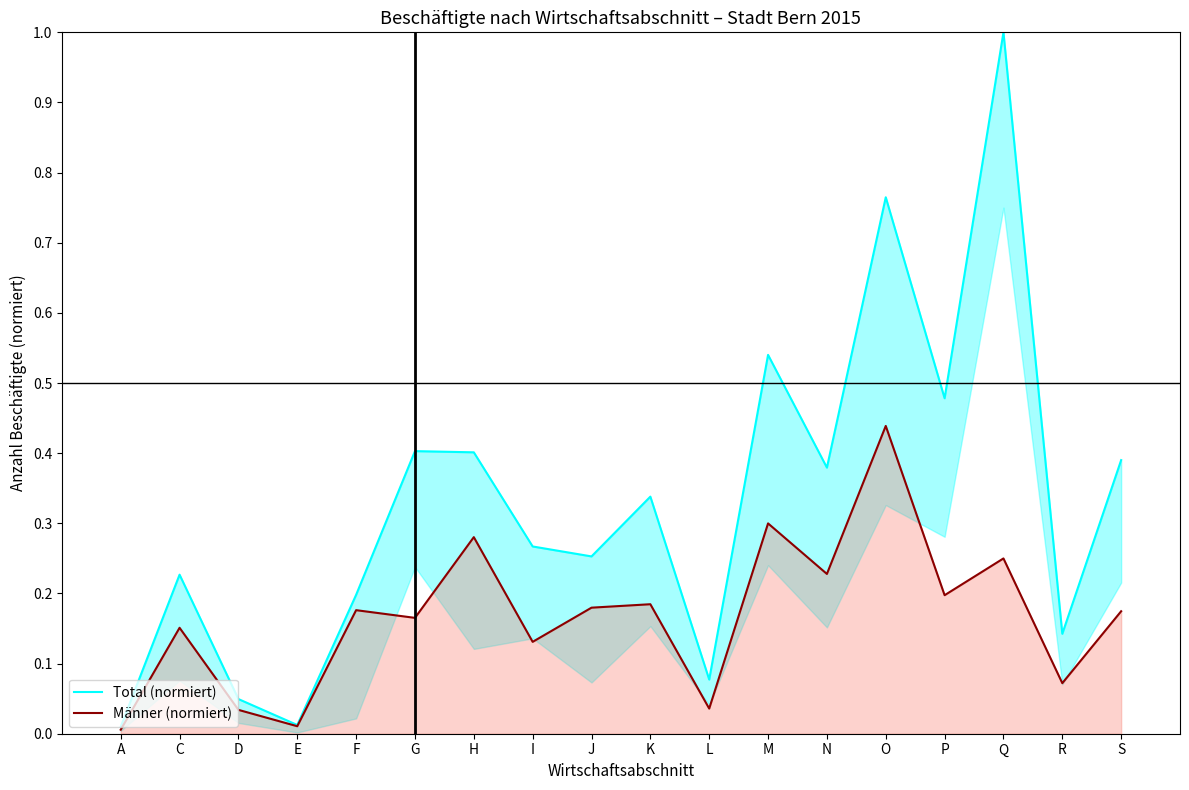

The value of Total (normiert) at J is 0.3. True or false?

True